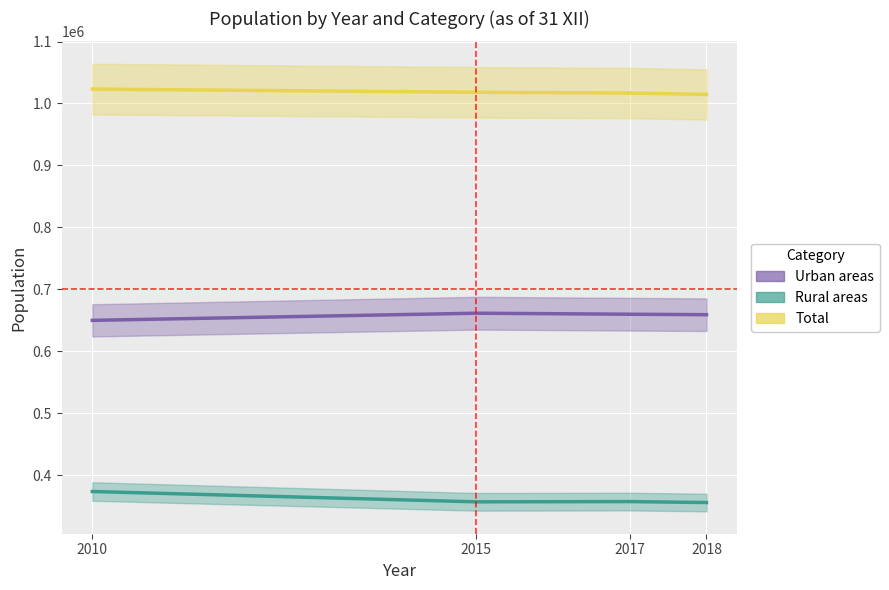

How many lines are shown in the chart?

3